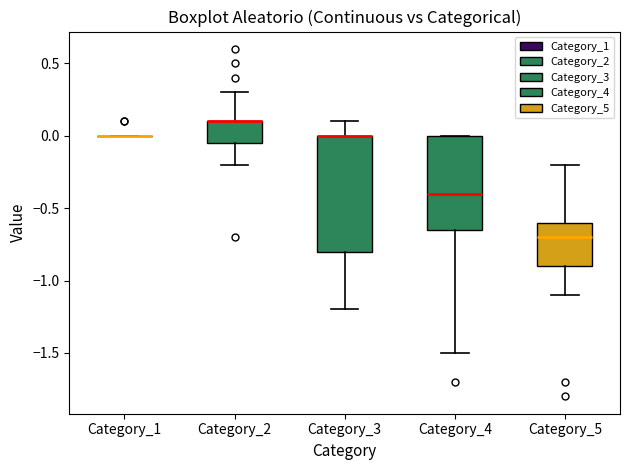

Reading left to right, read every box against the y-axis: the position of its median line, the range the box covers, and the ends of its whiskers. The values are not printed on the chart, so give them approximately, as read against the axis.

Category_1: box collapsed to a line at 0.00, whiskers 0.00 to 0.00
Category_2: median 0.10 (drawn on the box's upper edge), box -0.05 to 0.10, whiskers -0.20 to 0.30
Category_3: median 0.00 (drawn on the box's upper edge), box -0.80 to 0.00, whiskers -1.20 to 0.10
Category_4: median -0.40, box -0.65 to 0.00, whiskers -1.50 to 0.00
Category_5: median -0.70, box -0.90 to -0.60, whiskers -1.10 to -0.20